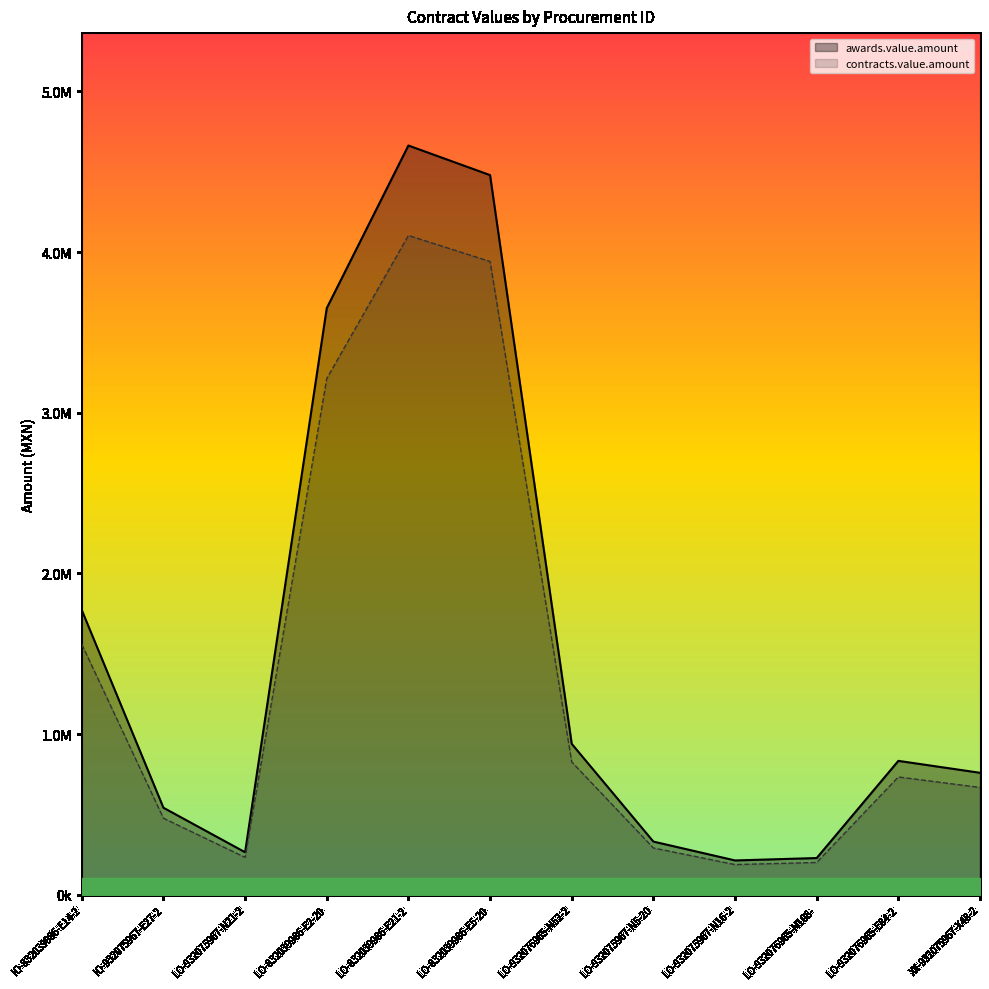

At which category does contracts.value.amount reach its first local valley?

LO-932075967-N21-2